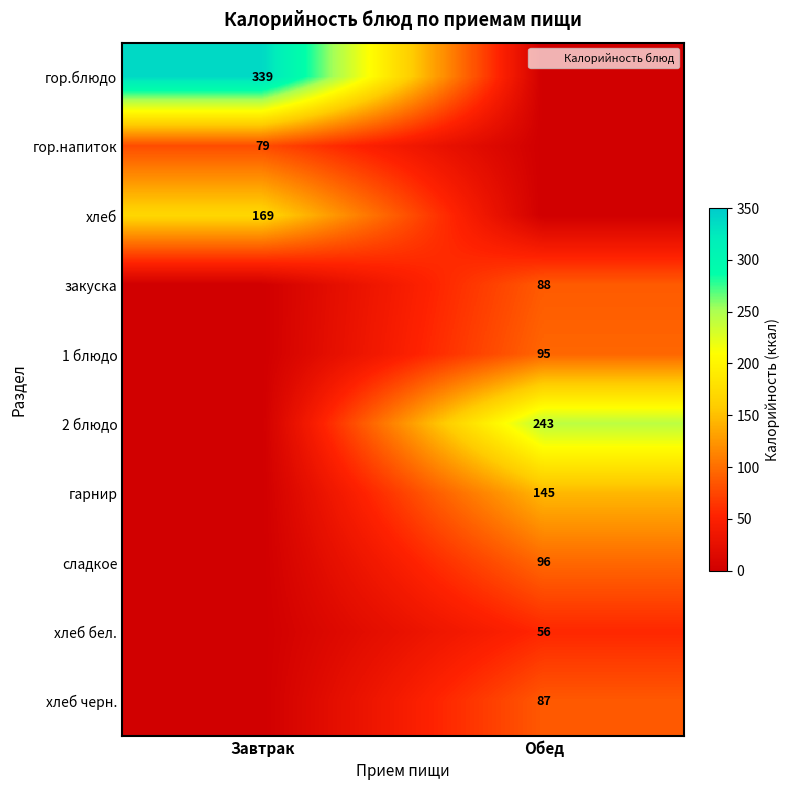

What is the spread (max minus min) of values at Завтрак?

339